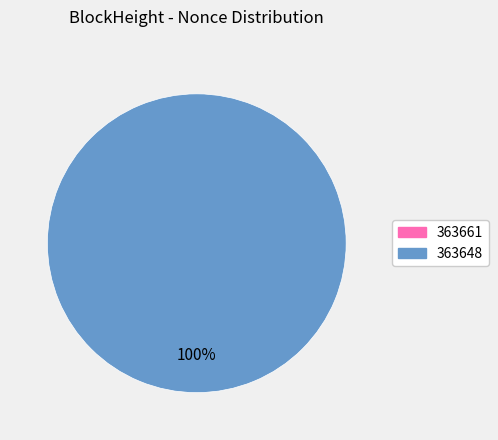

Combined, do 363661 and 363648 account for over 50%?

Yes